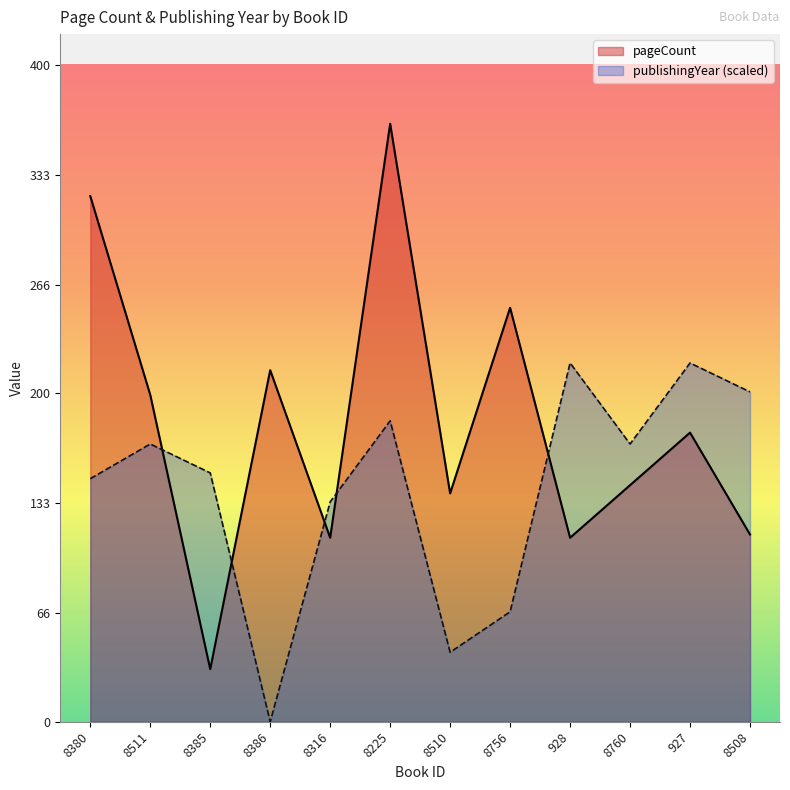

How many times do pageCount and publishingYear cross each other?

5